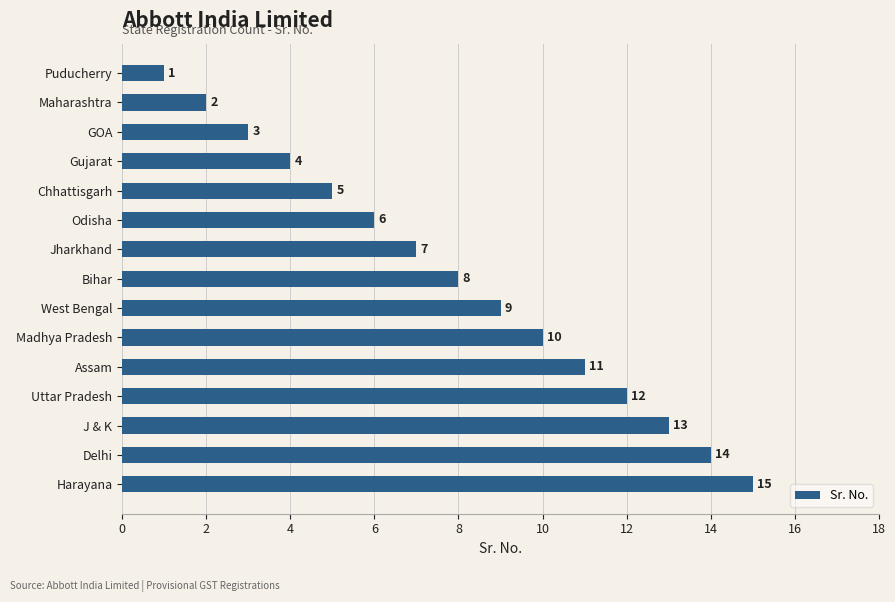

Are the bars horizontal?

Yes